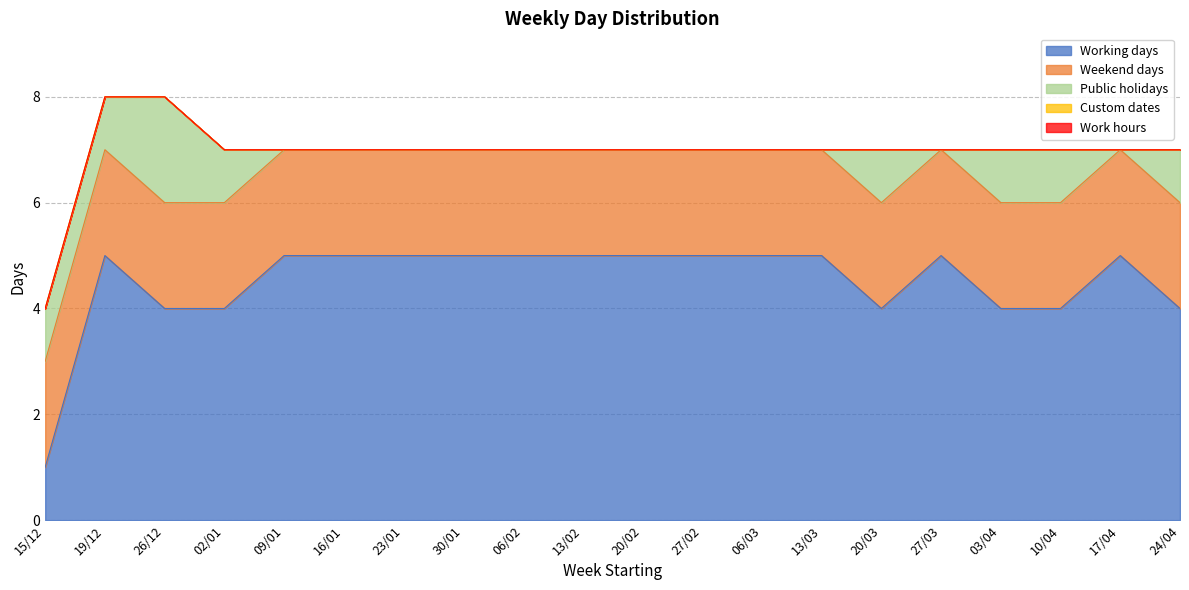

Does the chart have visible grid lines?

Yes